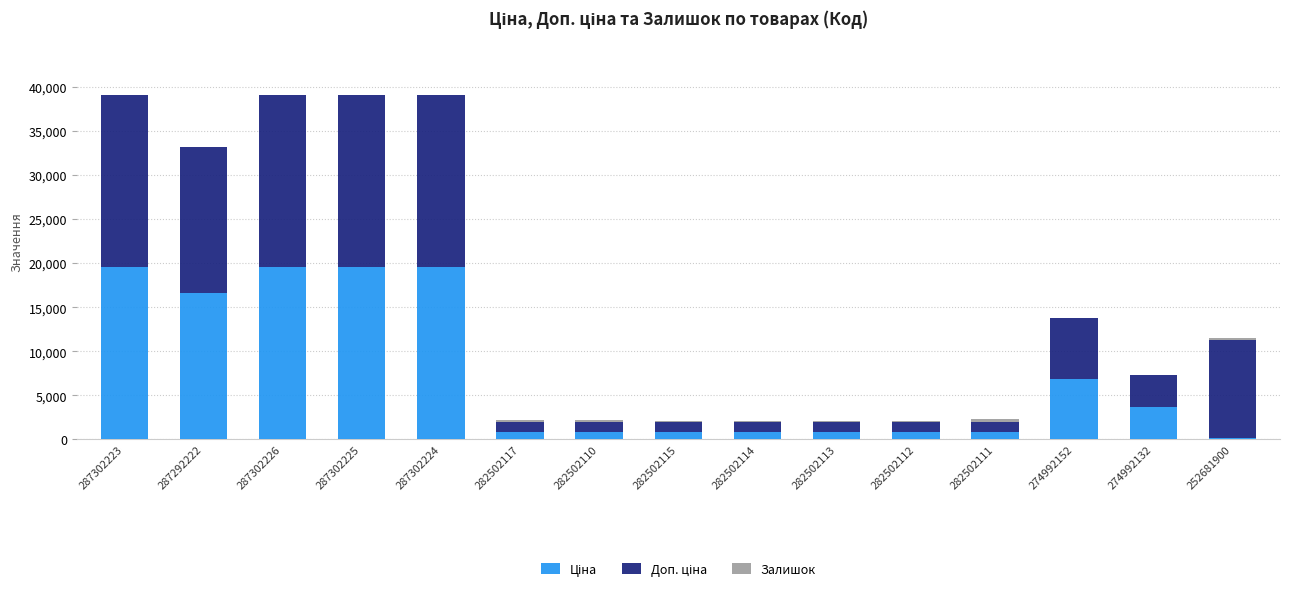

How many data points does each series have?

15